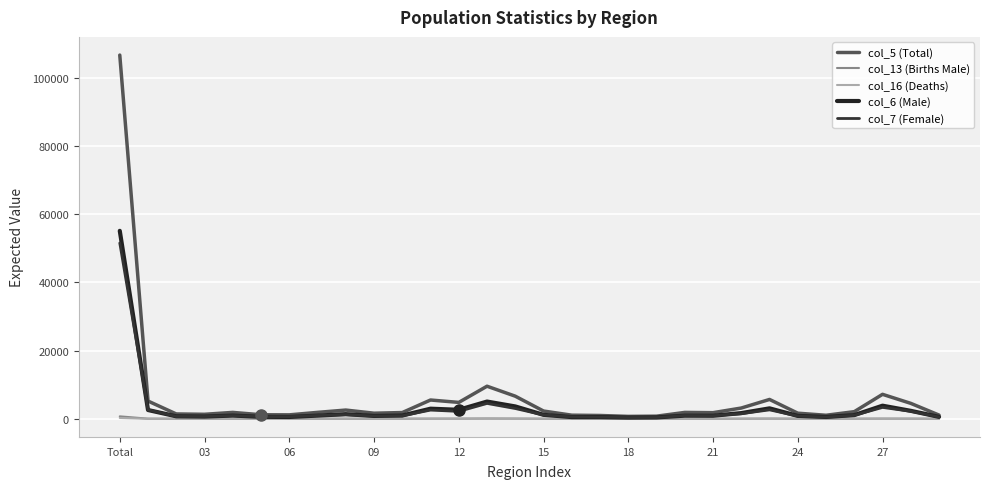

What is the minimum value for col_6 (Male)?

348